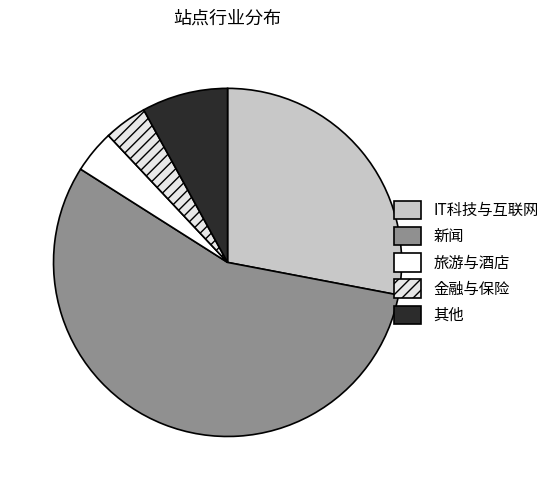

How much of the chart is everything except IT科技与互联网?

72.0%